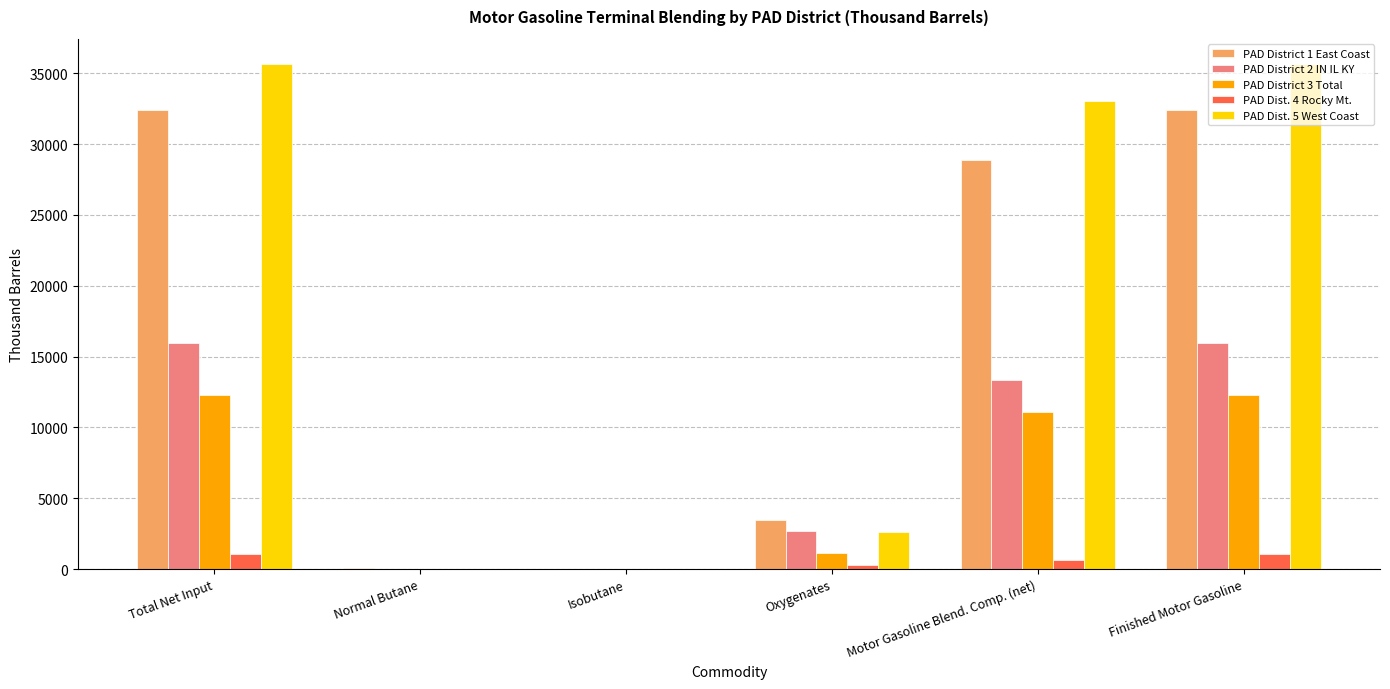

The value of PAD District 3 Total at Isobutane is 0. True or false?

True